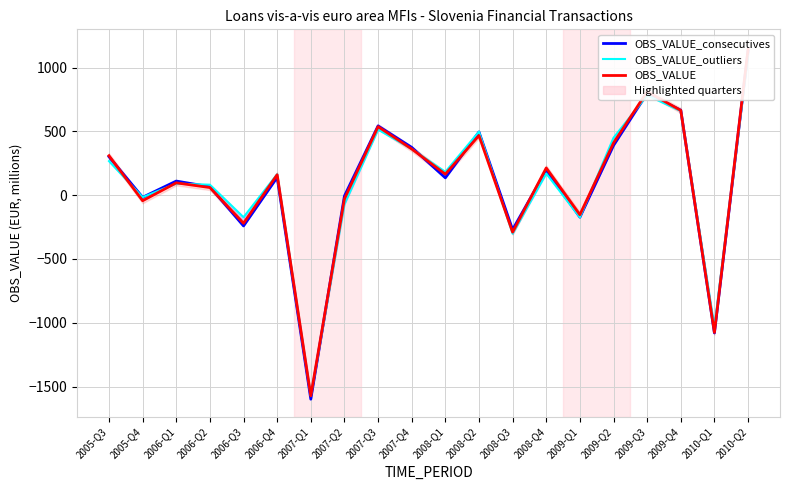

List the labels in order of OBS_VALUE value, smallest first.

2007-Q1, 2010-Q1, 2008-Q3, 2006-Q3, 2009-Q1, 2005-Q4, 2007-Q2, 2006-Q2, 2006-Q1, 2006-Q4, 2008-Q1, 2008-Q4, 2005-Q3, 2007-Q4, 2009-Q2, 2008-Q2, 2007-Q3, 2009-Q4, 2009-Q3, 2010-Q2